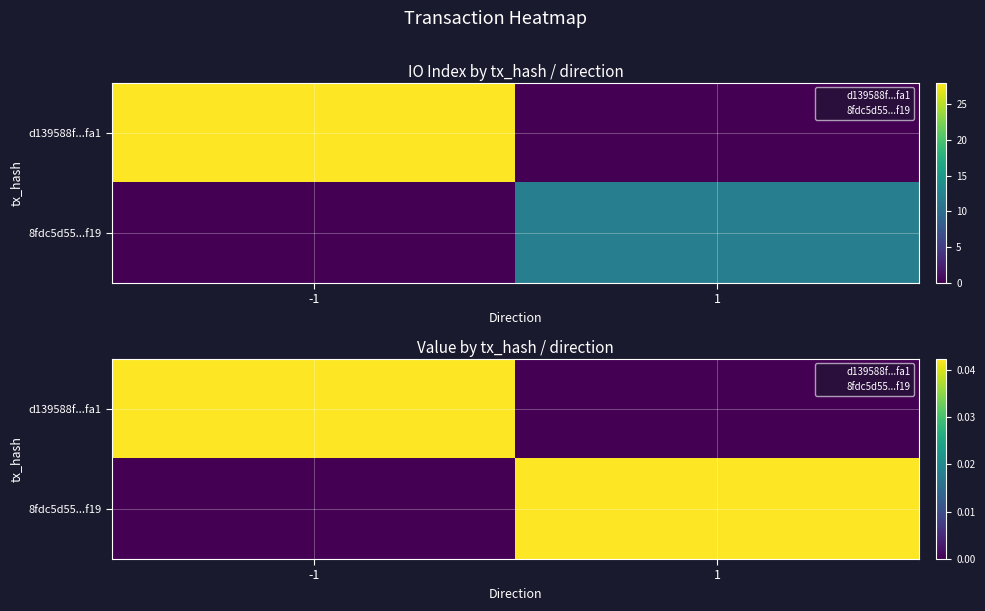

How many 8fdc5d55...f19 values are between 0 and 1?

2